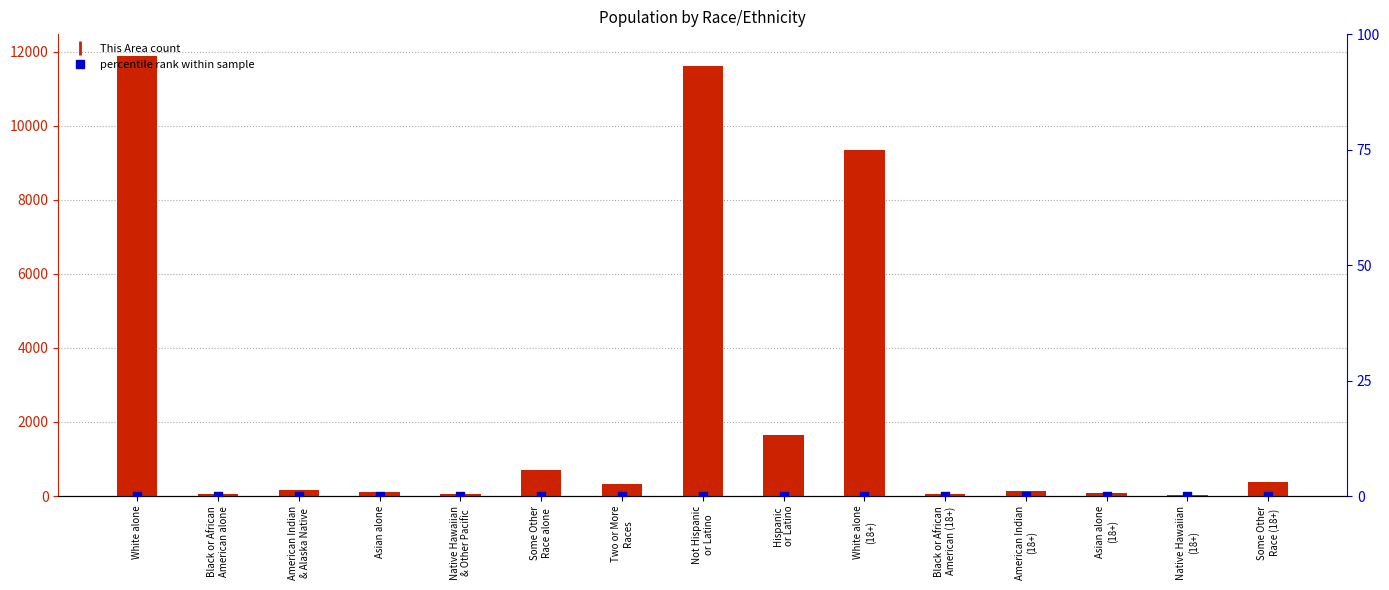

At which category is the sum across all series the highest?

White alone